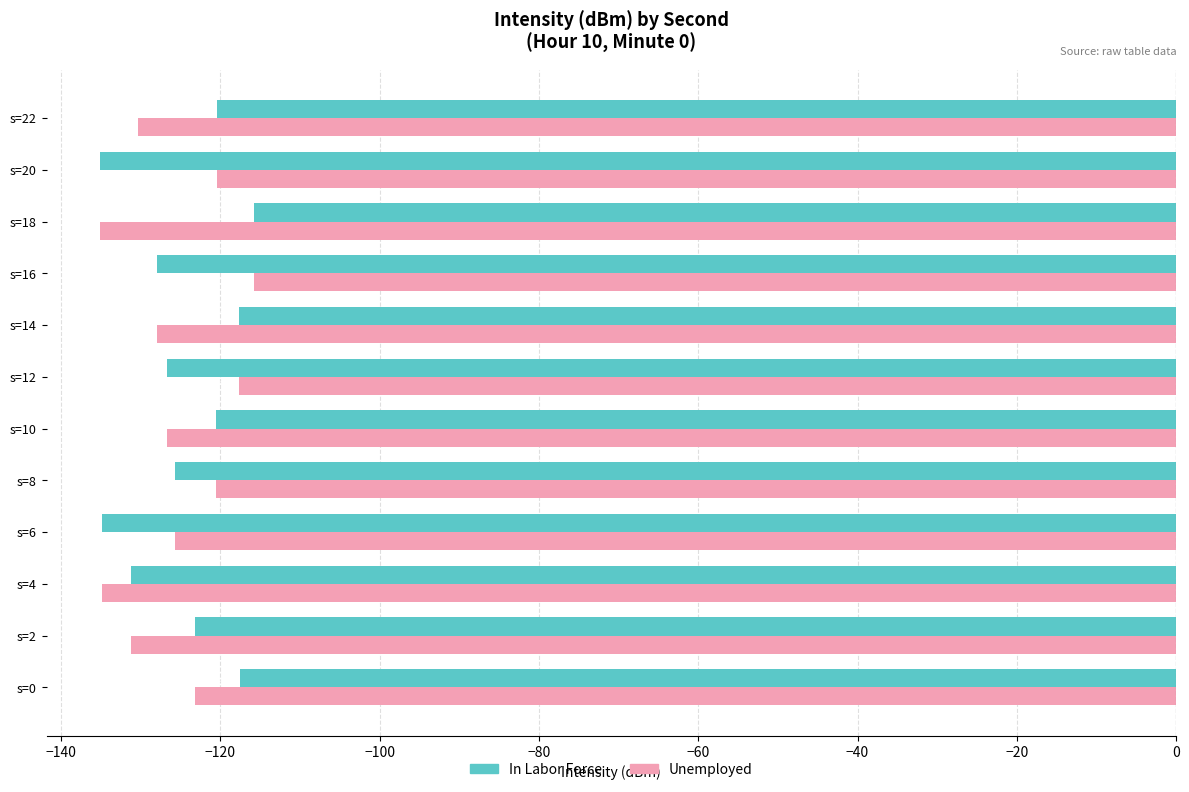

What is the spread (max minus min) of values at s=10?

6.1